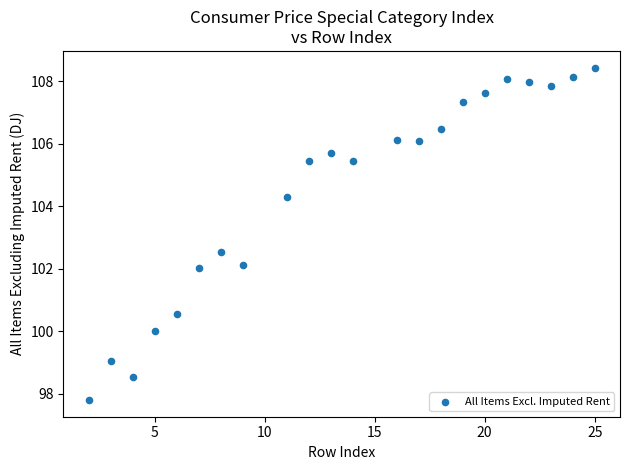

What Y value in the scatter plot is closest to 103?

102.5